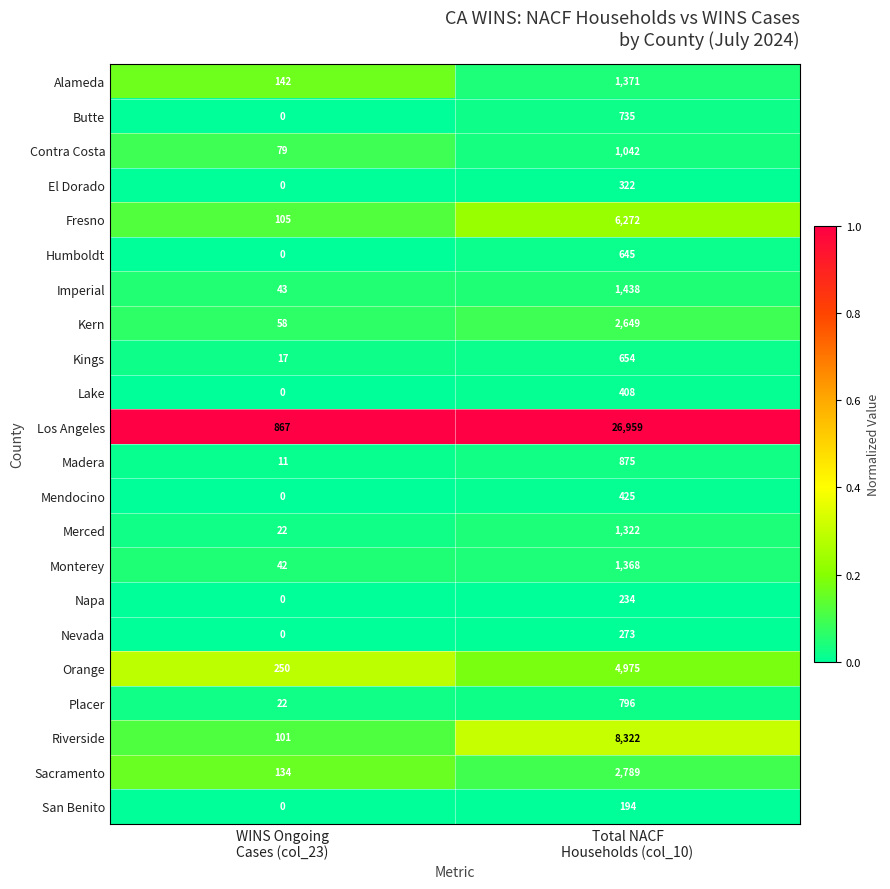

Between WINS Ongoing
Cases (col_23) and Total NACF
Households (col_10), which series saw the biggest shift?

Los Angeles